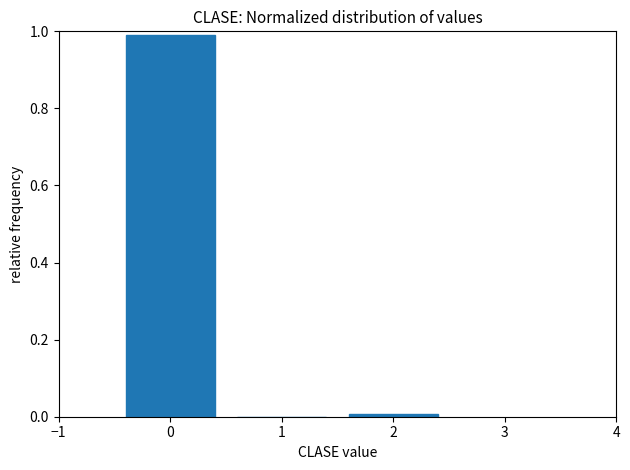

Which range on the x-axis has the tallest bar?

-0.5 to 0.5